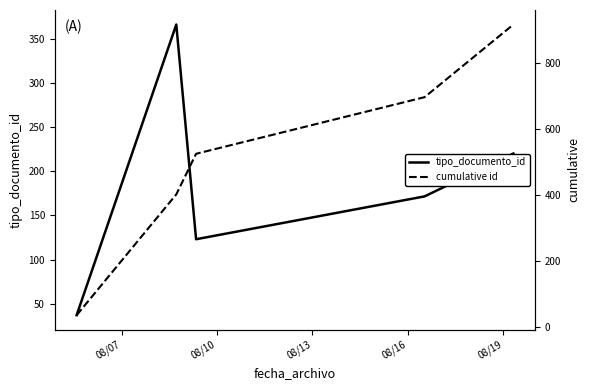

Reading left to right, transcribe all the data shown in this chart.

tipo_documento_id: 37.0	366.0	123.0	171.5	220.0
cumulative id: 37.0	403.0	526.0	697.5	917.5